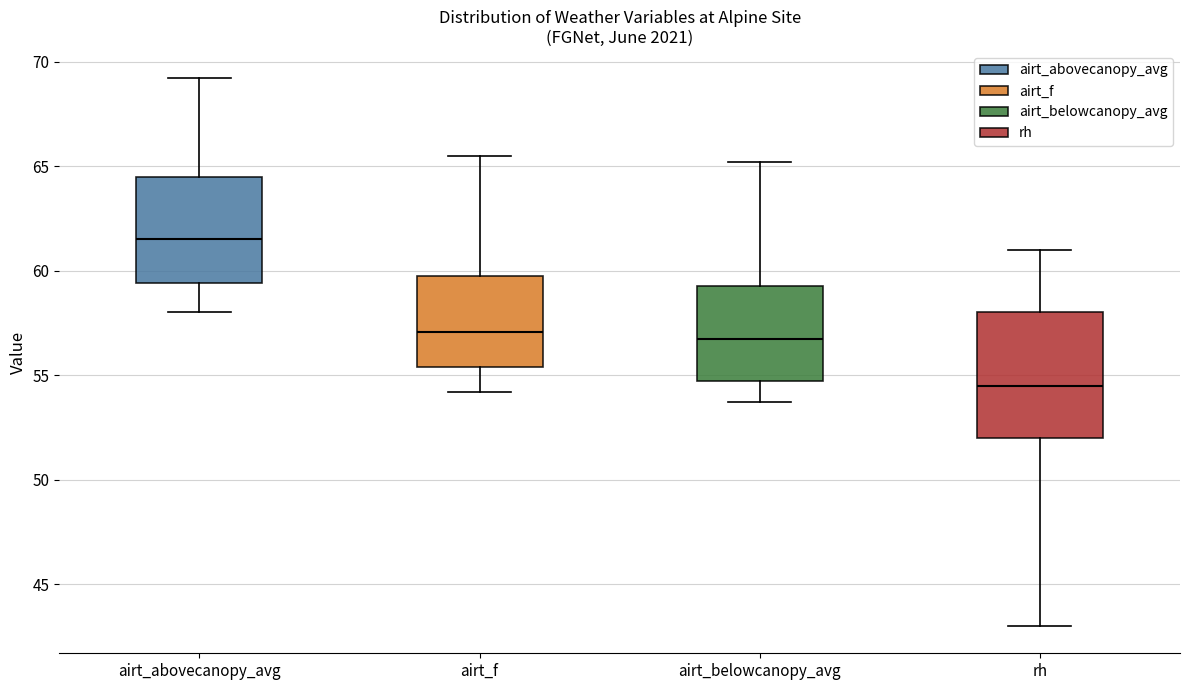

Which box has the lowest median line?

rh